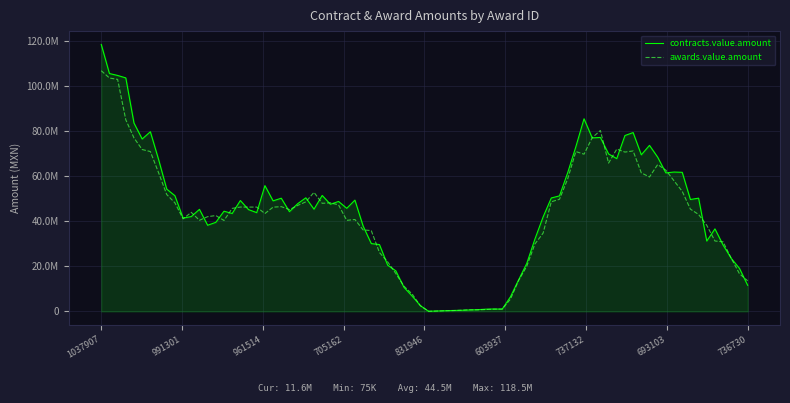

List the series in order of their peak value, highest first.

contracts.value.amount, awards.value.amount